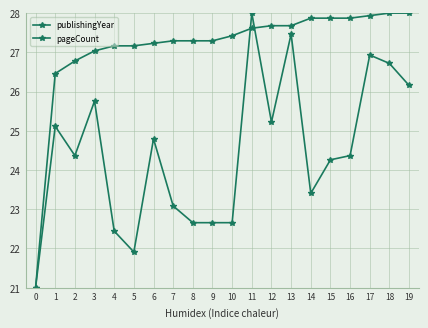

Count the number of data series in this chart.

2